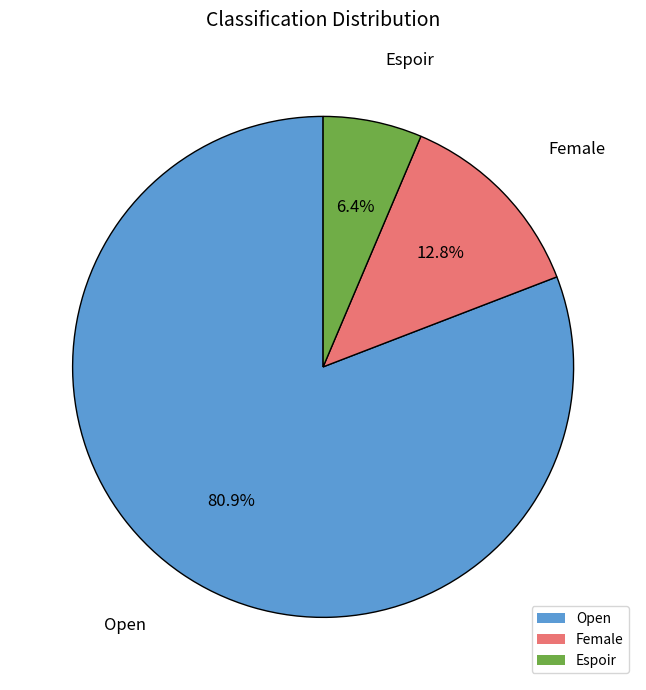

The Open slice represents 95% of the pie. True or false?

False